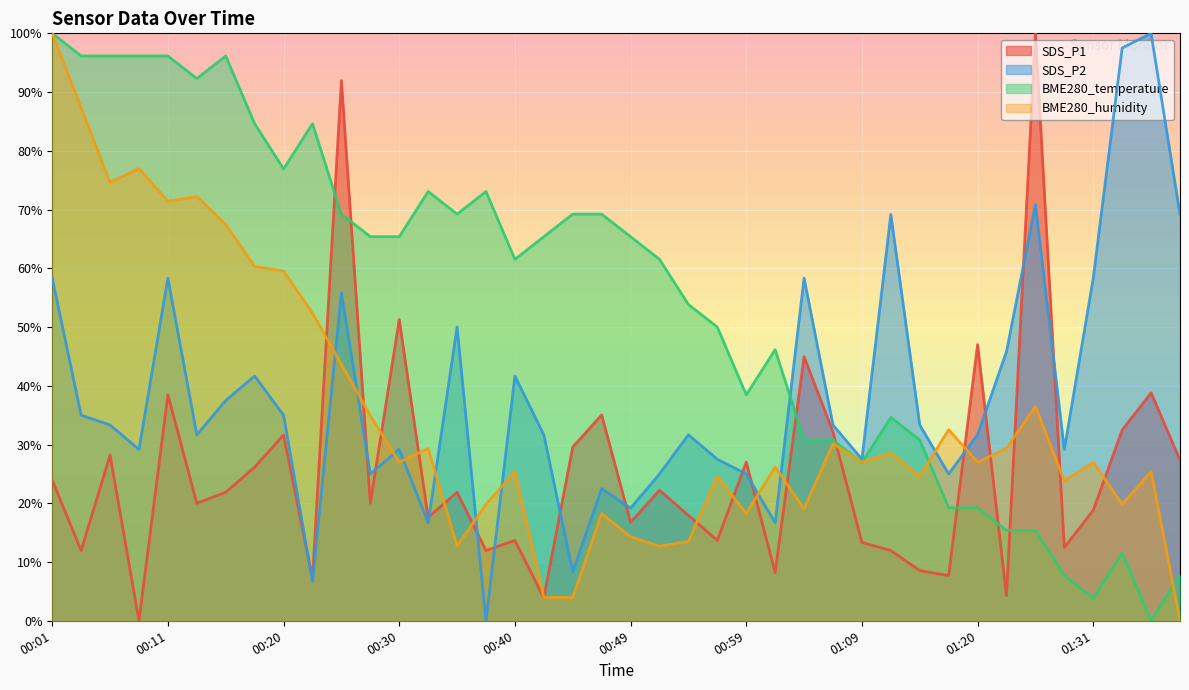

Is it true that BME280_temperature equals 96.2 at 00:11?

True